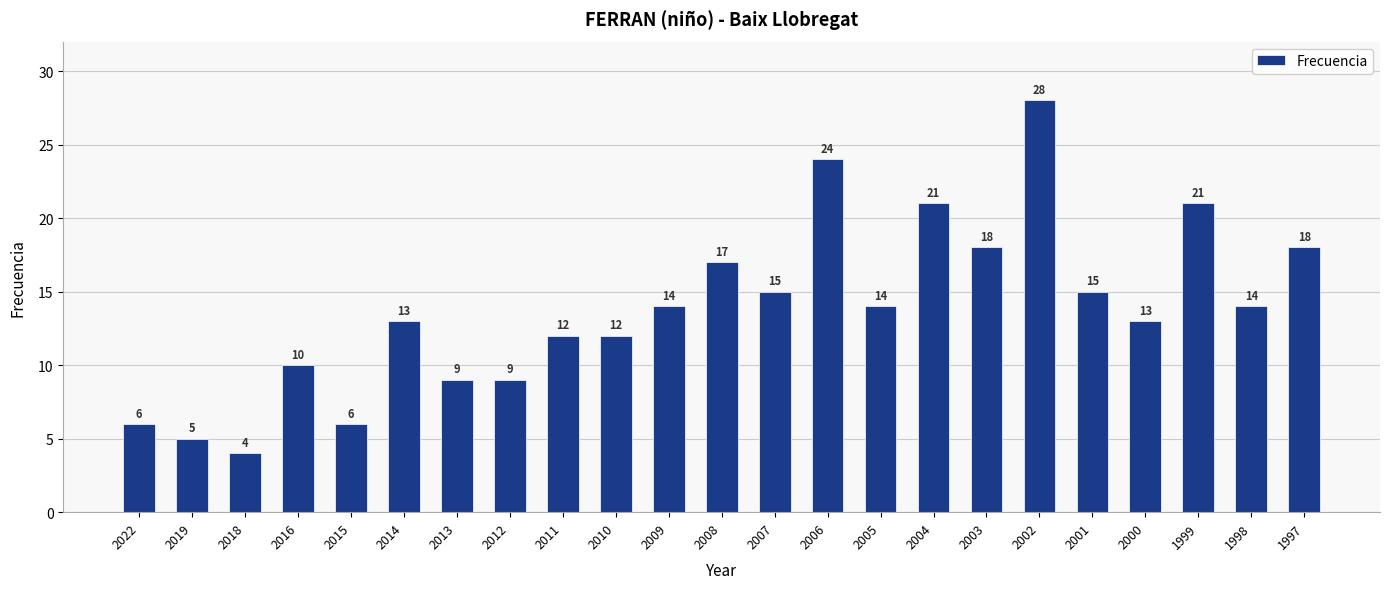

What is the maximum value shown in the chart?

28